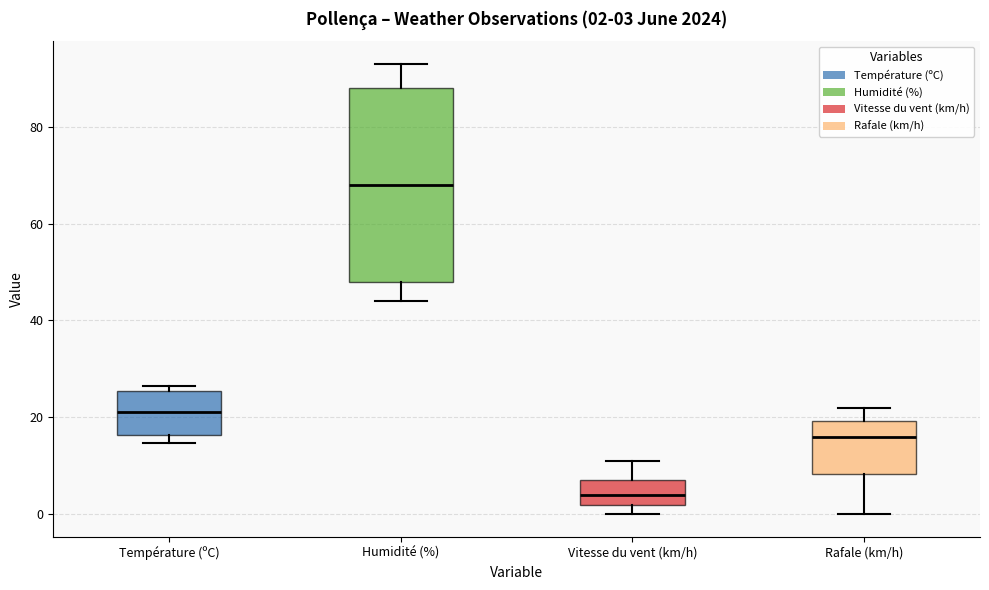

Which box is the tallest, from its lower edge to its upper edge?

Humidité (%)